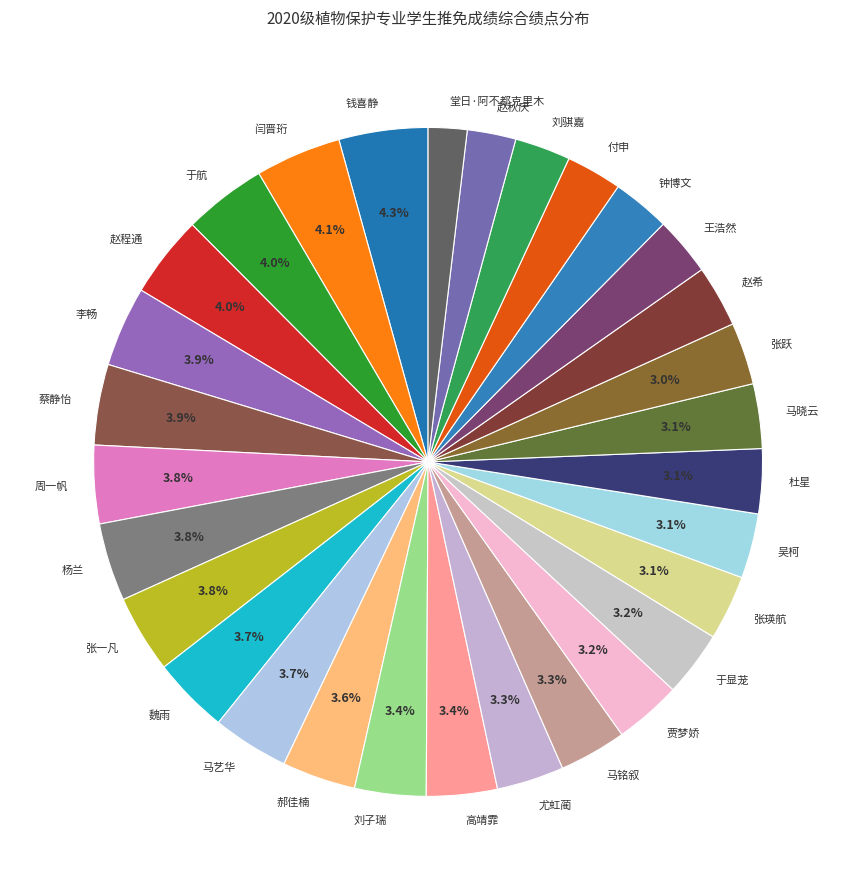

What is the ratio of the value at 张跃 to the value at 吴柯?

1.0